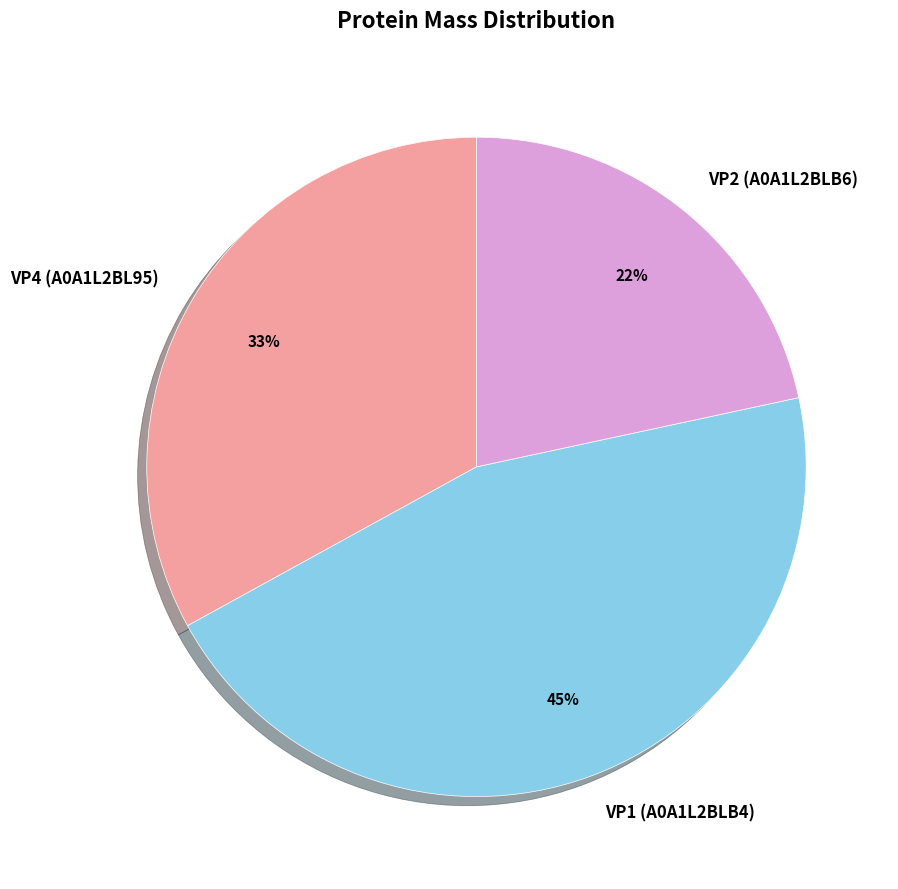

Which category has the biggest portion of the pie?

VP1 (A0A1L2BLB4)